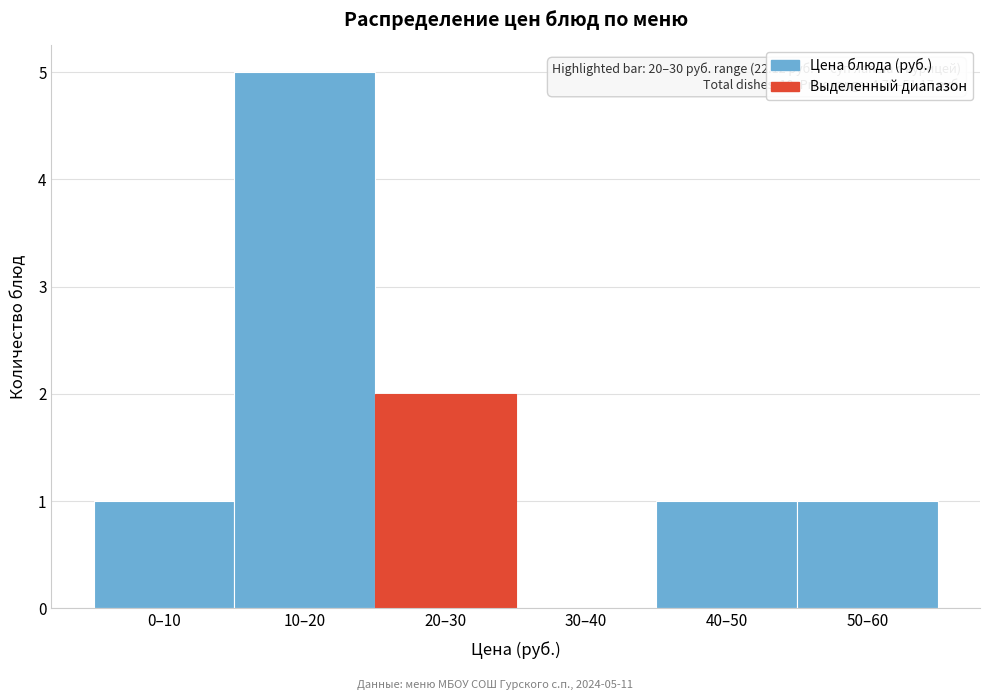

Reading right to left, extract all data points from this chart.

50–60=1	40–50=1	30–40=0	20–30=2	10–20=5	0–10=1